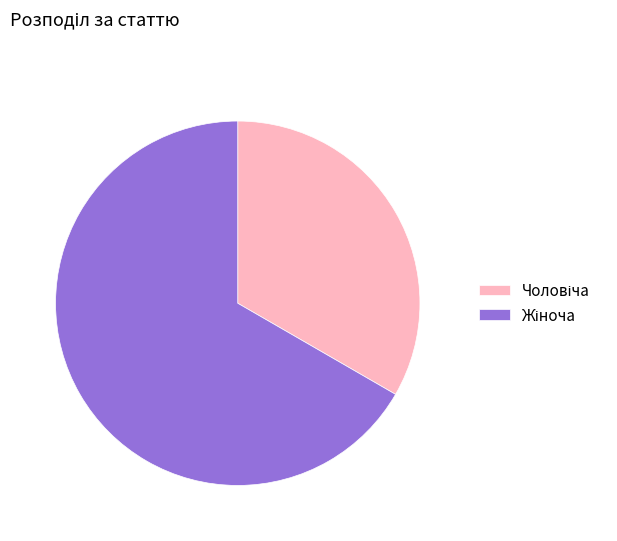

Is there a majority slice in this chart?

Yes